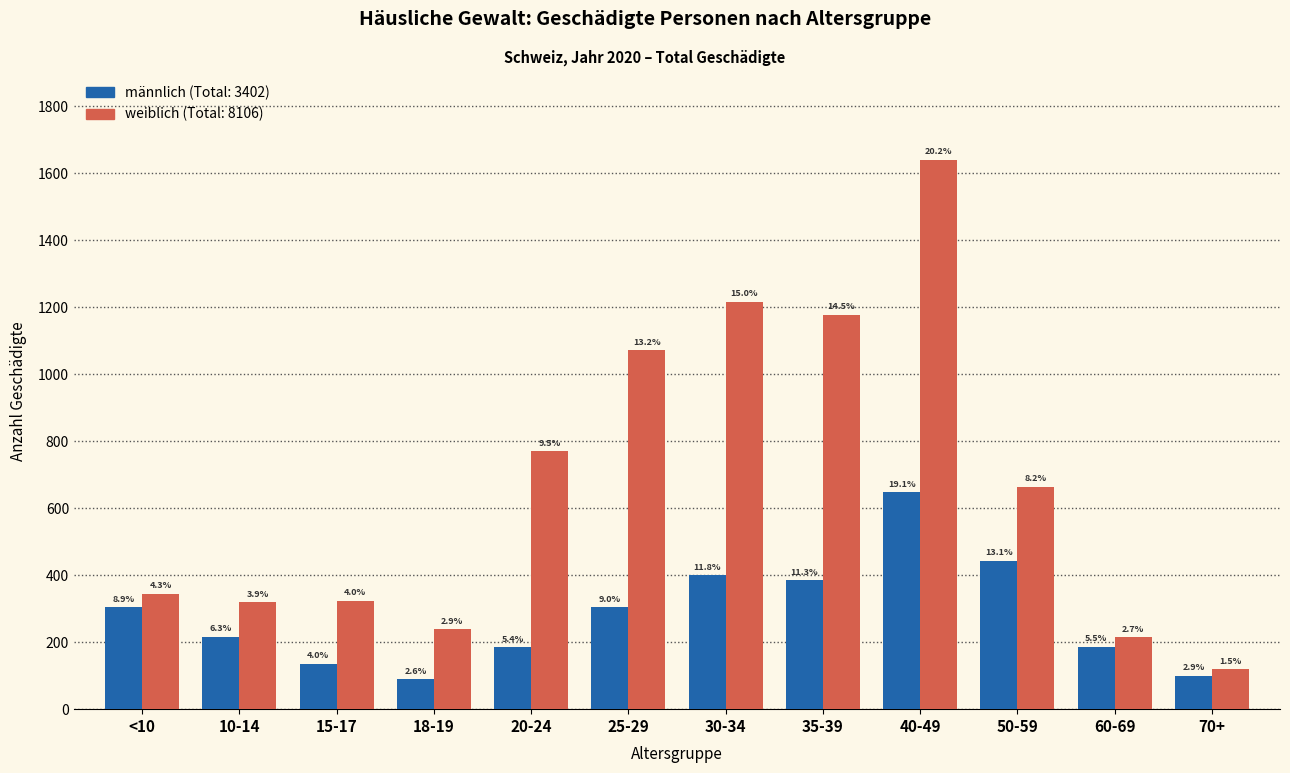

Are the bars horizontal?

No